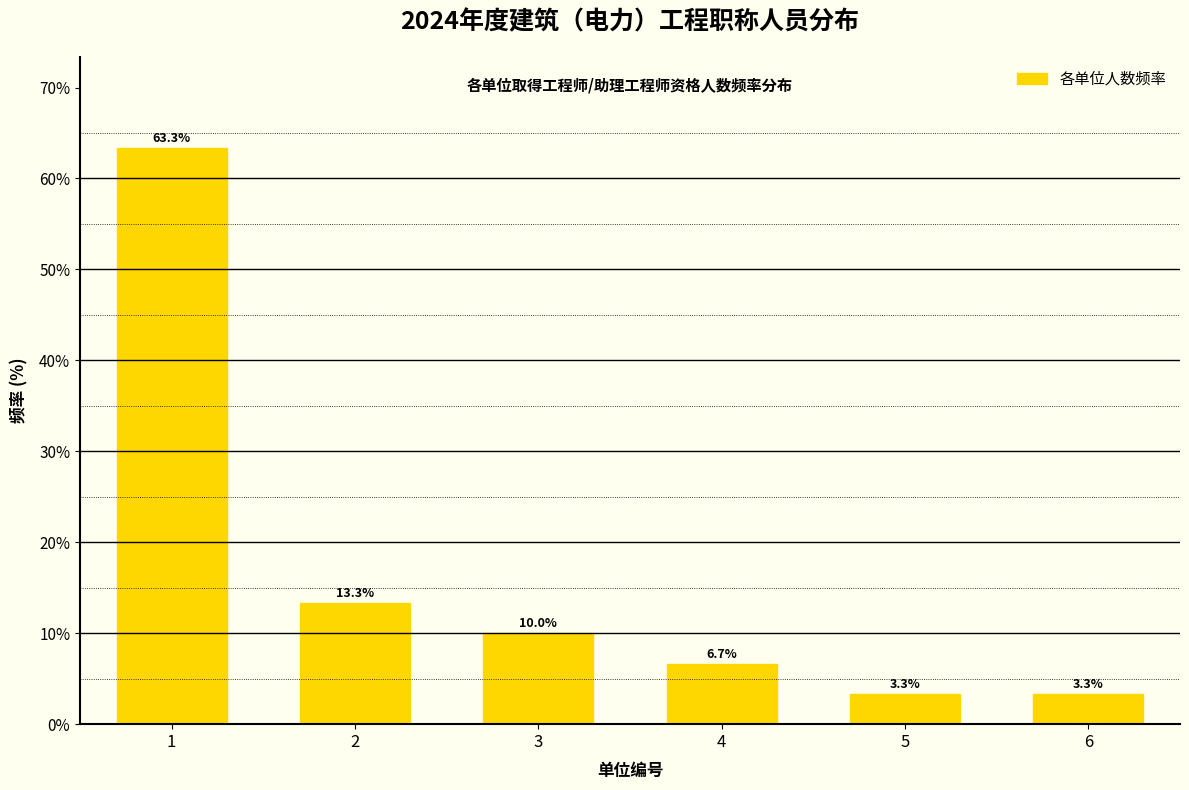

Reading left to right, extract all data points from this chart.

63.3	13.3	10.0	6.7	3.3	3.3